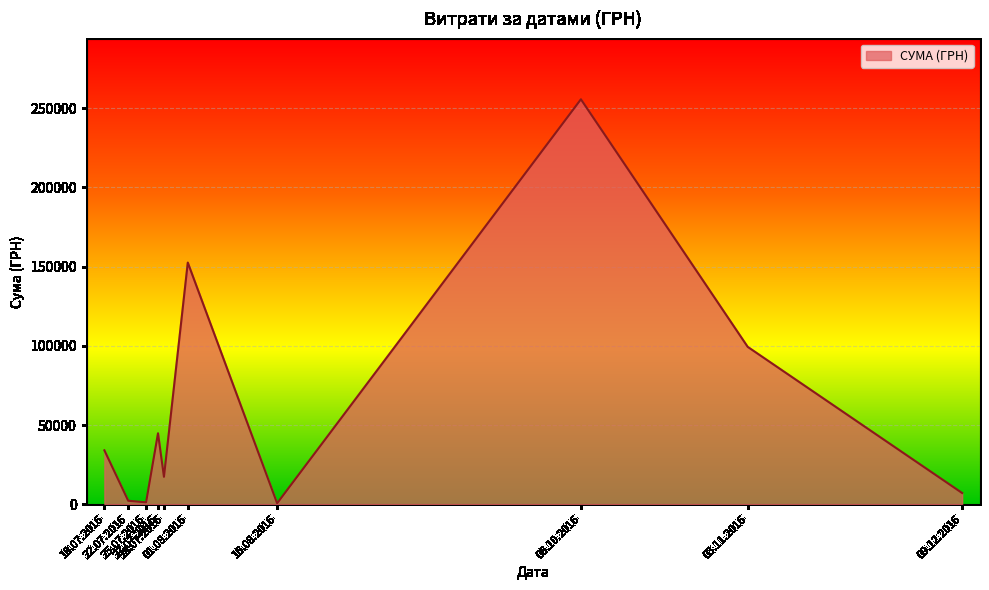

What is the greatest value displayed?

255550.2